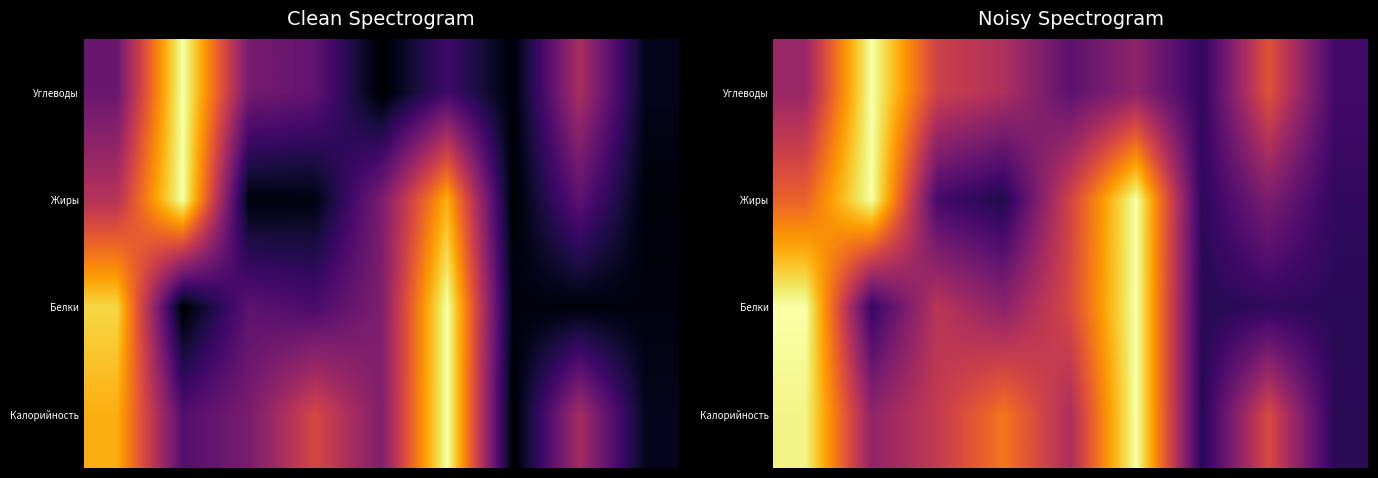

At which category does the chart reach its minimum across all series?

3